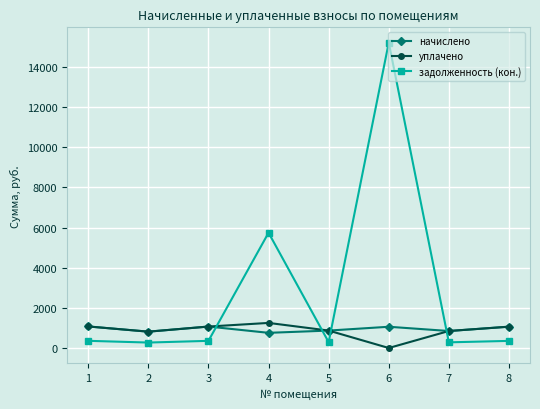

Is this an area chart (filled region under the line)?

No